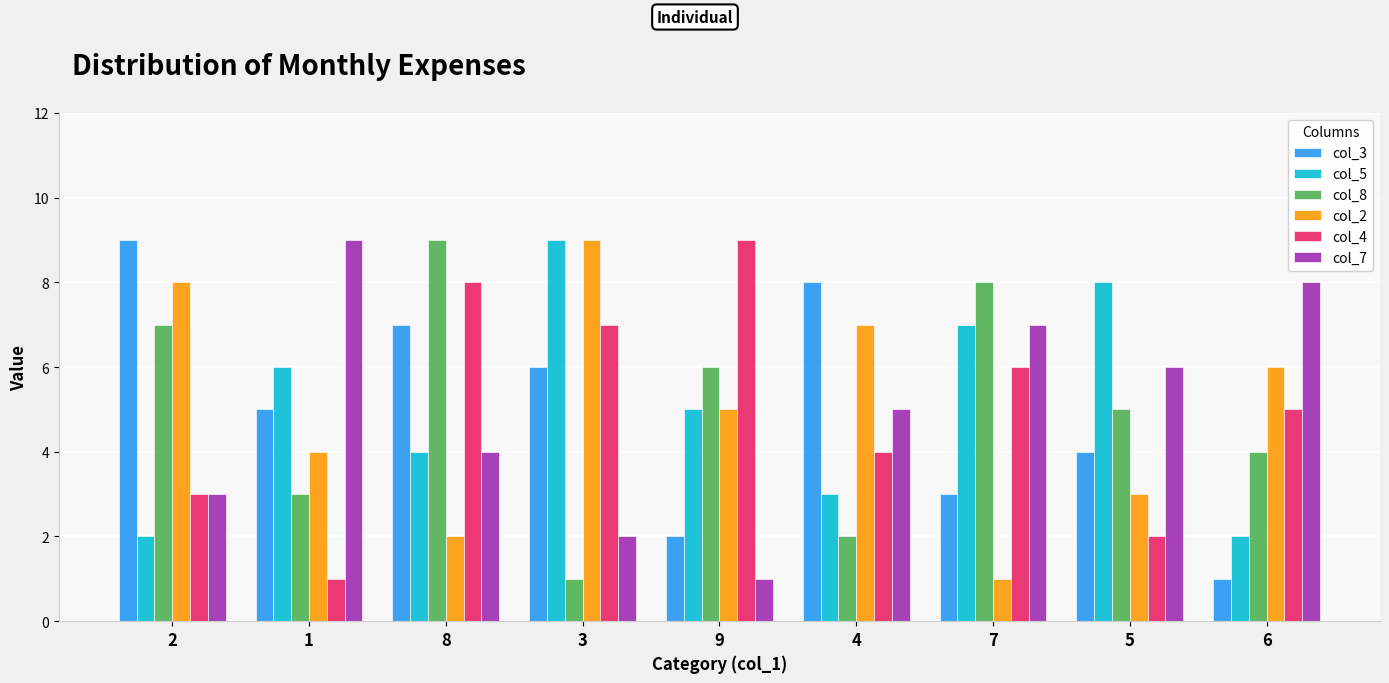

List the labels in order of col_2 value, largest first.

3, 2, 4, 6, 9, 1, 5, 8, 7